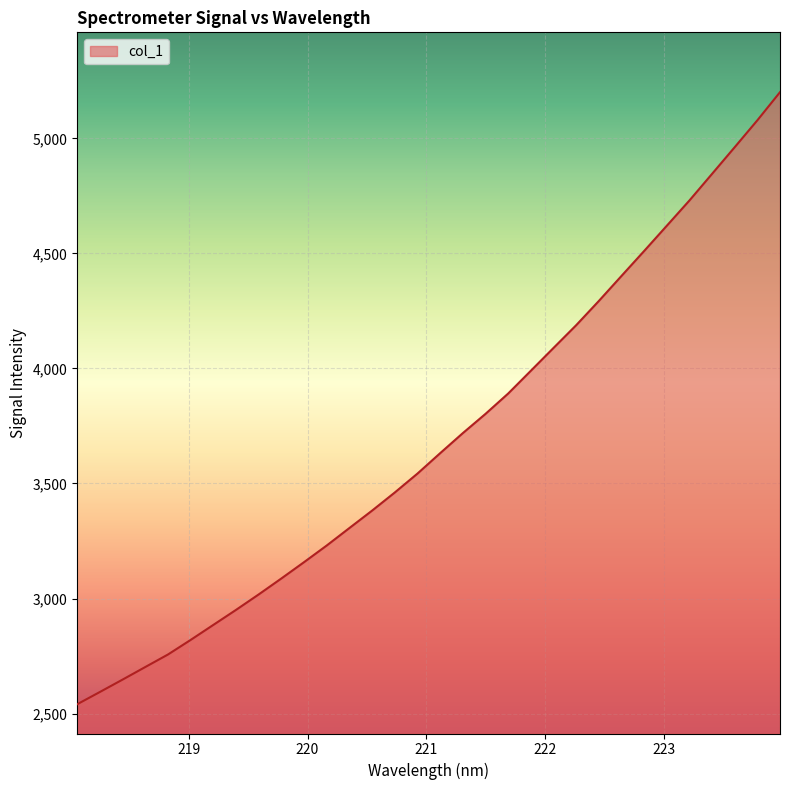

How many values exceed 3631?

16